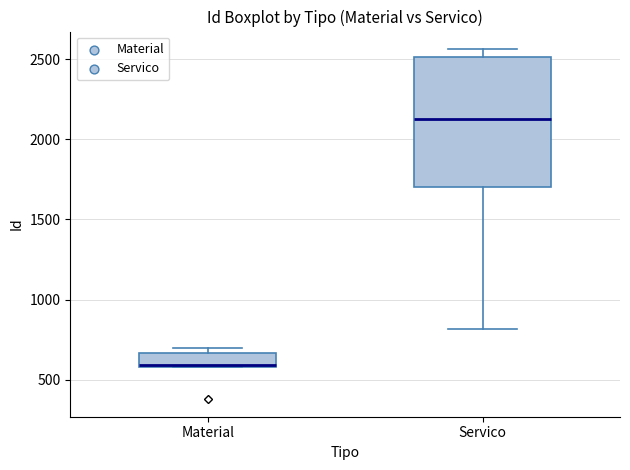

Where is the upper edge of the box for Material on the y-axis? The values are not printed on the chart, so give them approximately, as read against the axis.

650